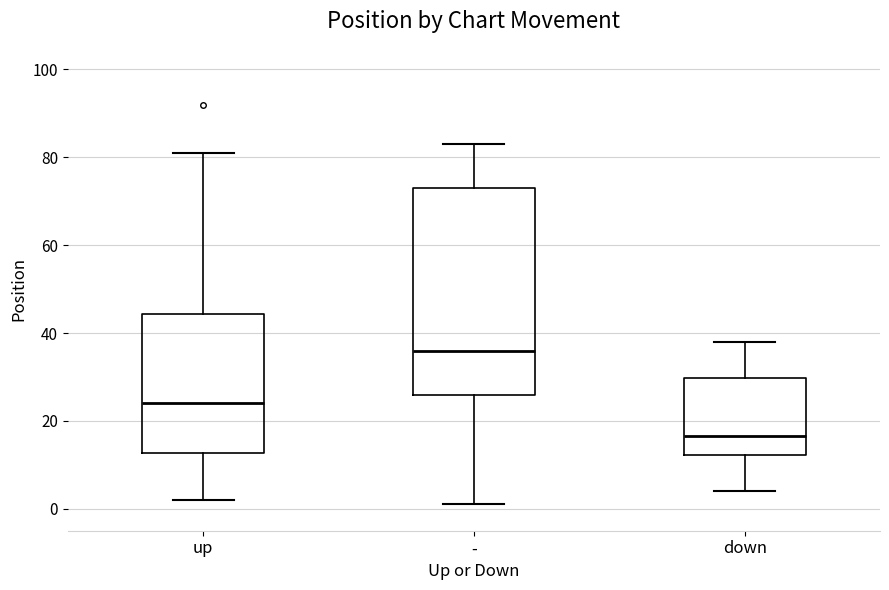

Reading left to right, read every box against the y-axis: the position of its median line, the range the box covers, and the ends of its whiskers. The values are not printed on the chart, so give them approximately, as read against the axis.

up: median 24, box 12 to 44, whiskers 2 to 82
-: median 36, box 26 to 74, whiskers 2 to 84
down: median 16, box 12 to 30, whiskers 4 to 38